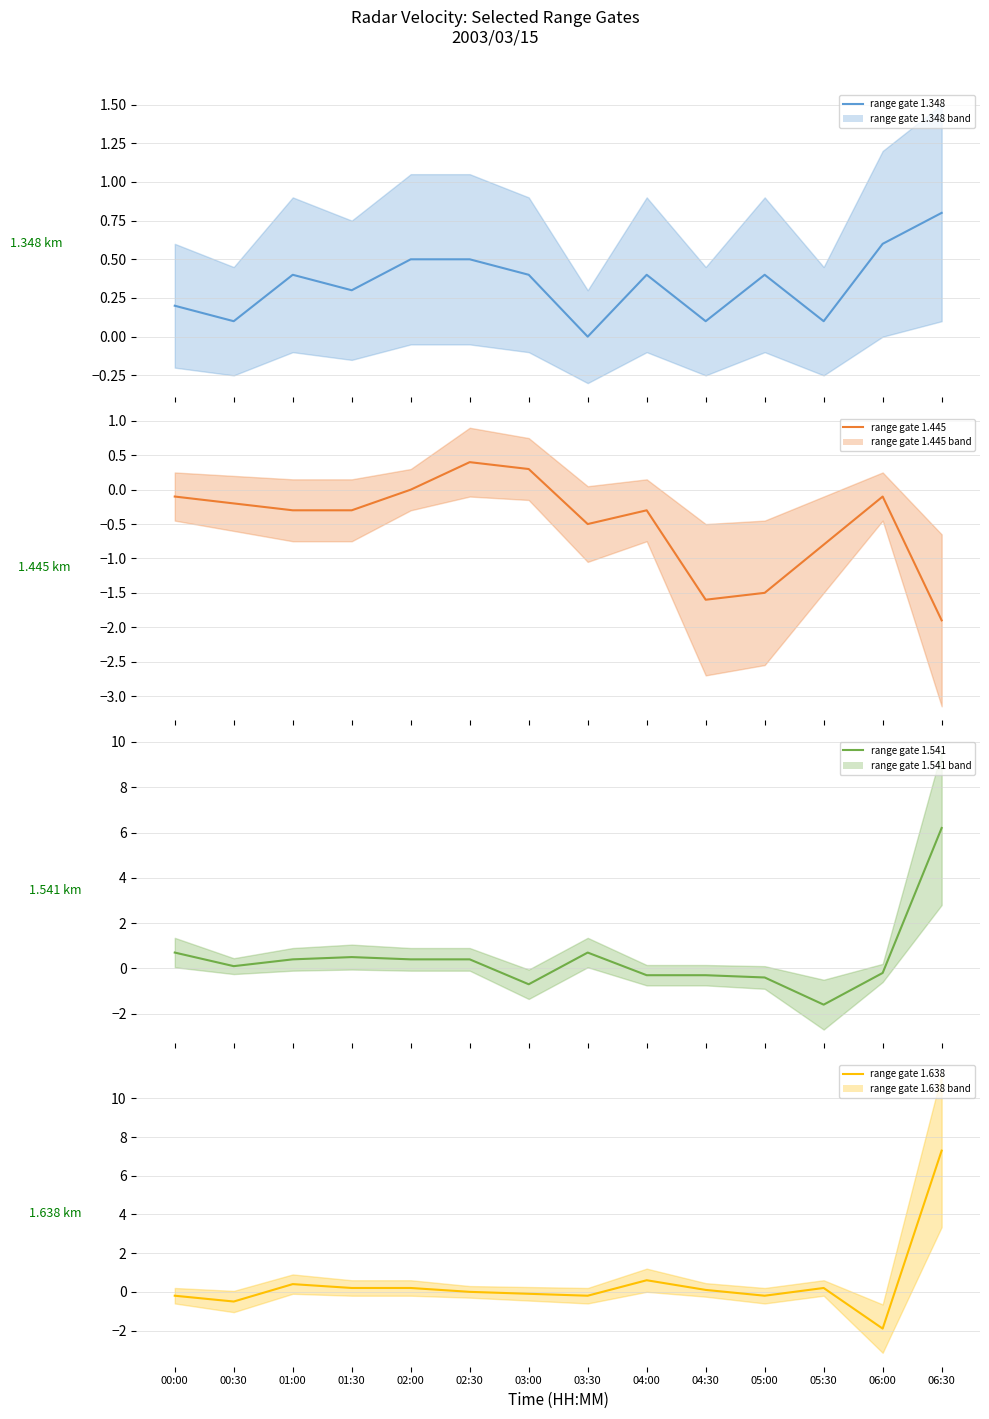

Where does the range gate 1.638 mean series first go above 0?

01:00